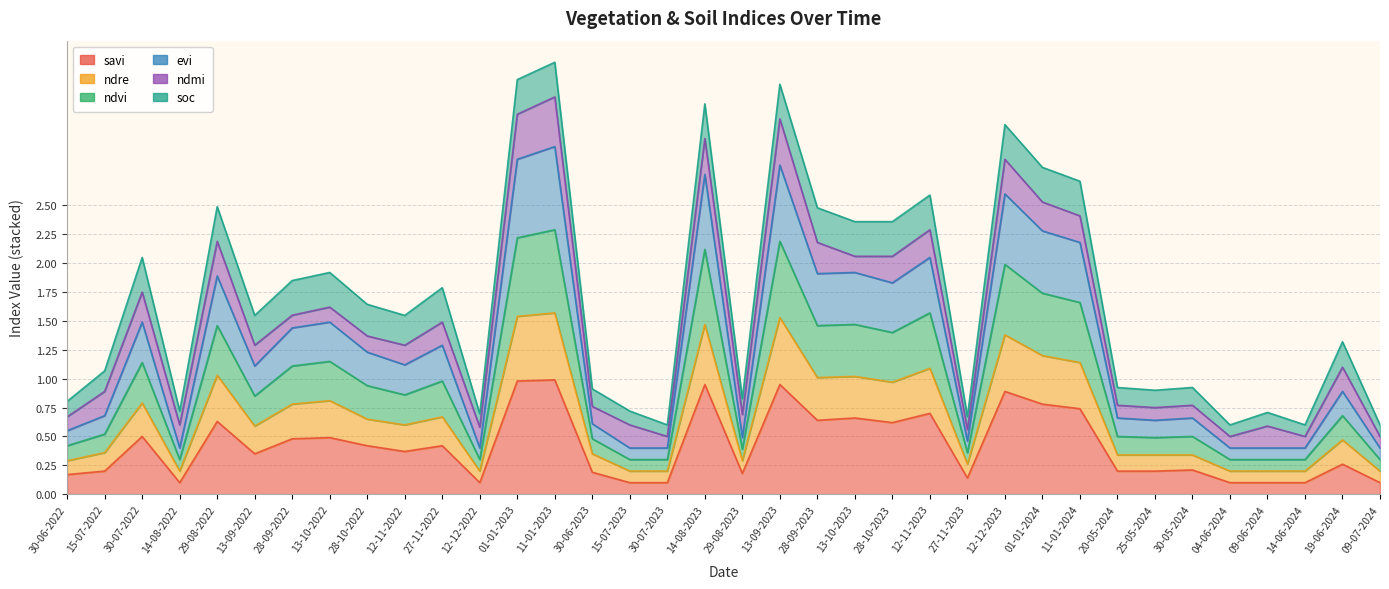

Where is the first local minimum for evi?

14-08-2022